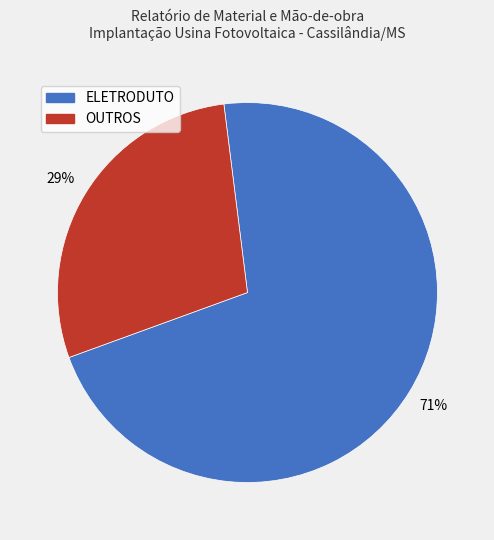

Is there a majority slice in this chart?

Yes